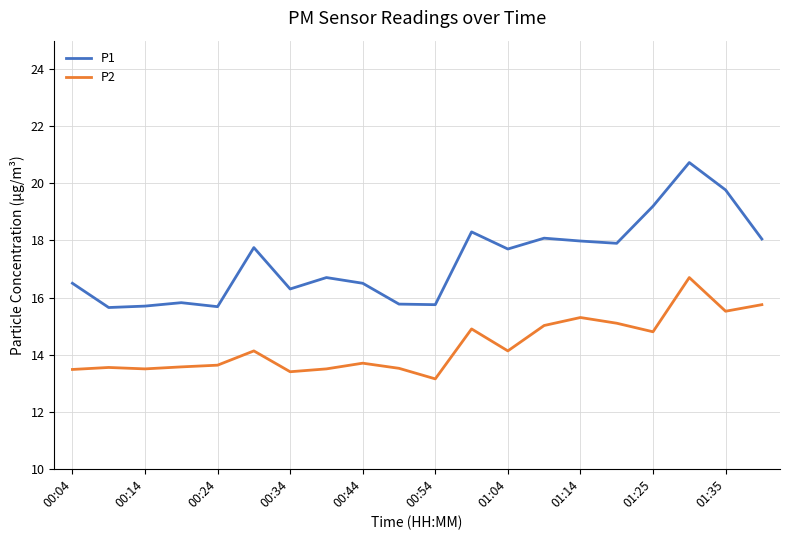

Which series has the widest spread of values?

P1